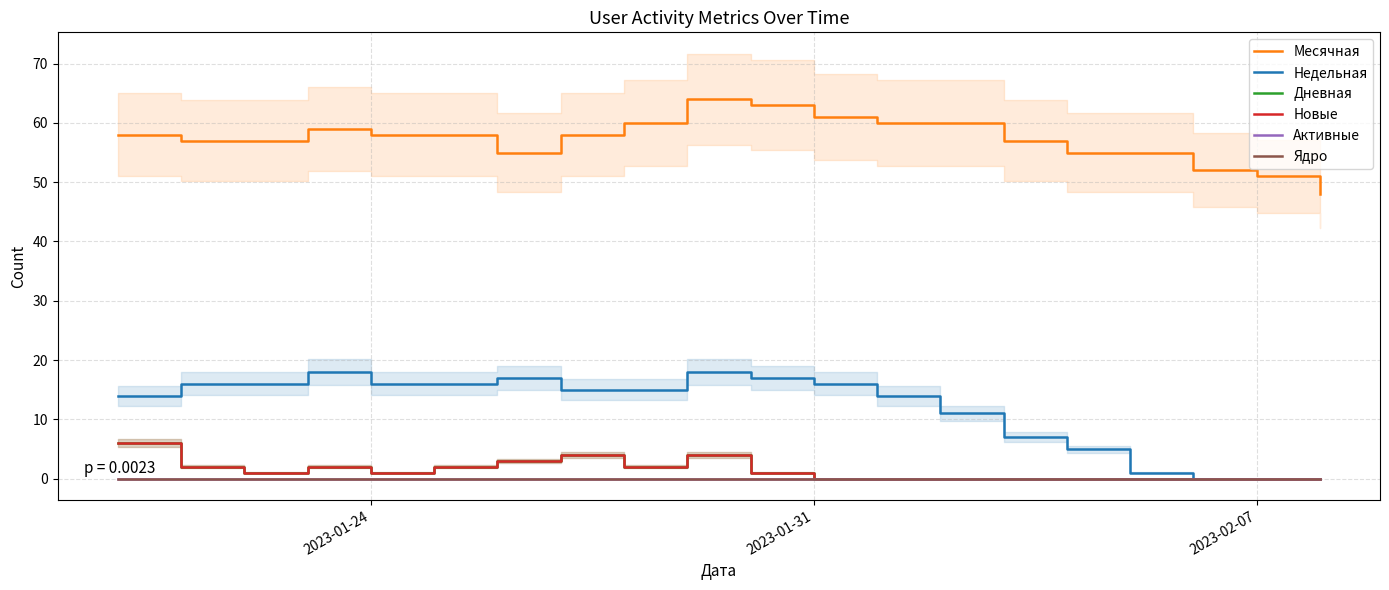

Rank the series by their maximum value, from lowest to highest.

Активные, Ядро, Дневная, Новые, Недельная, Месячная